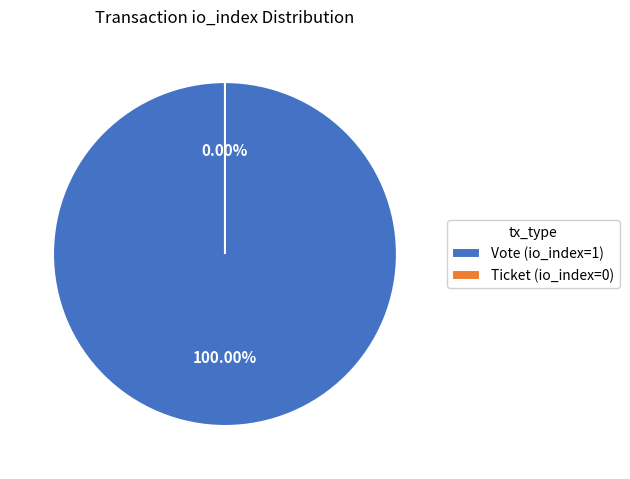

Which category has the biggest portion of the pie?

Vote (io_index=1)